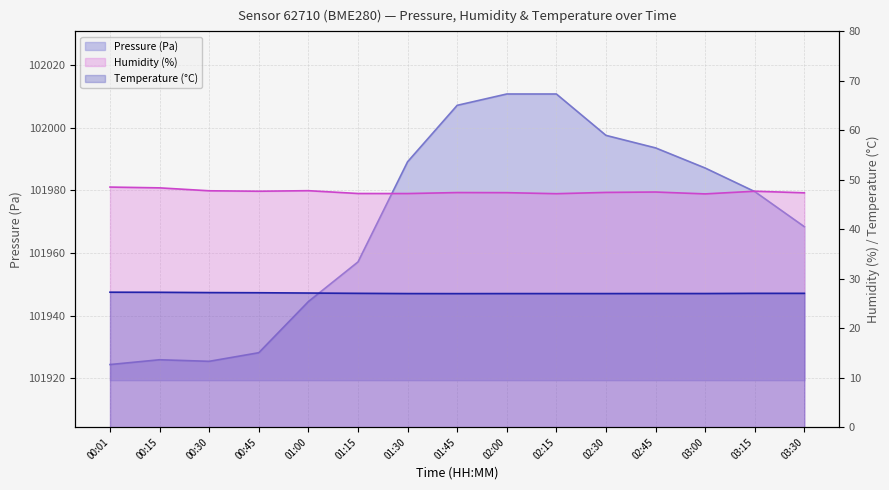

What is the difference between the highest and lowest values at 03:30?

101941.4